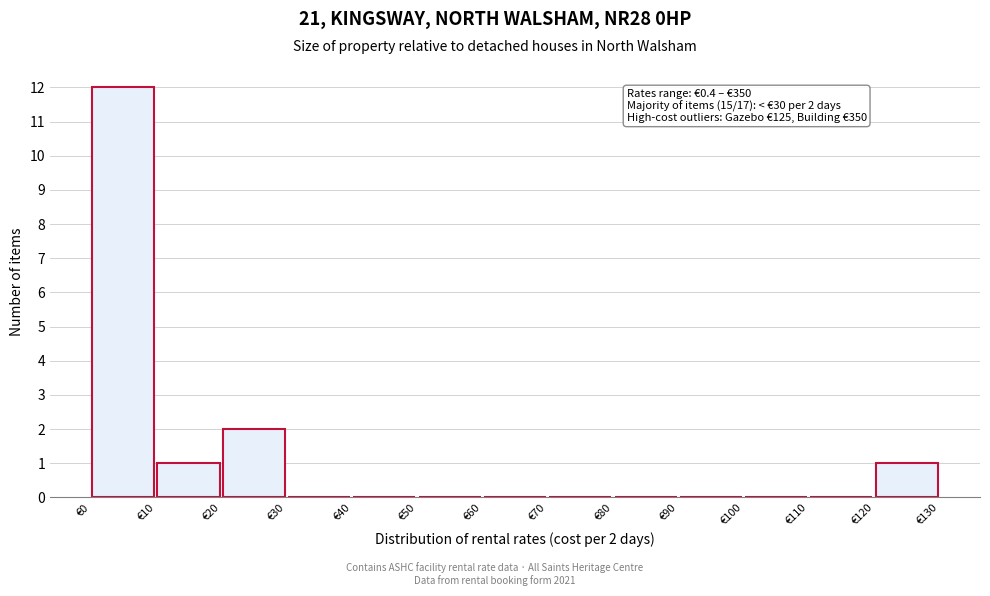

Over which range of the x-axis is the bar tallest?

0 to 10